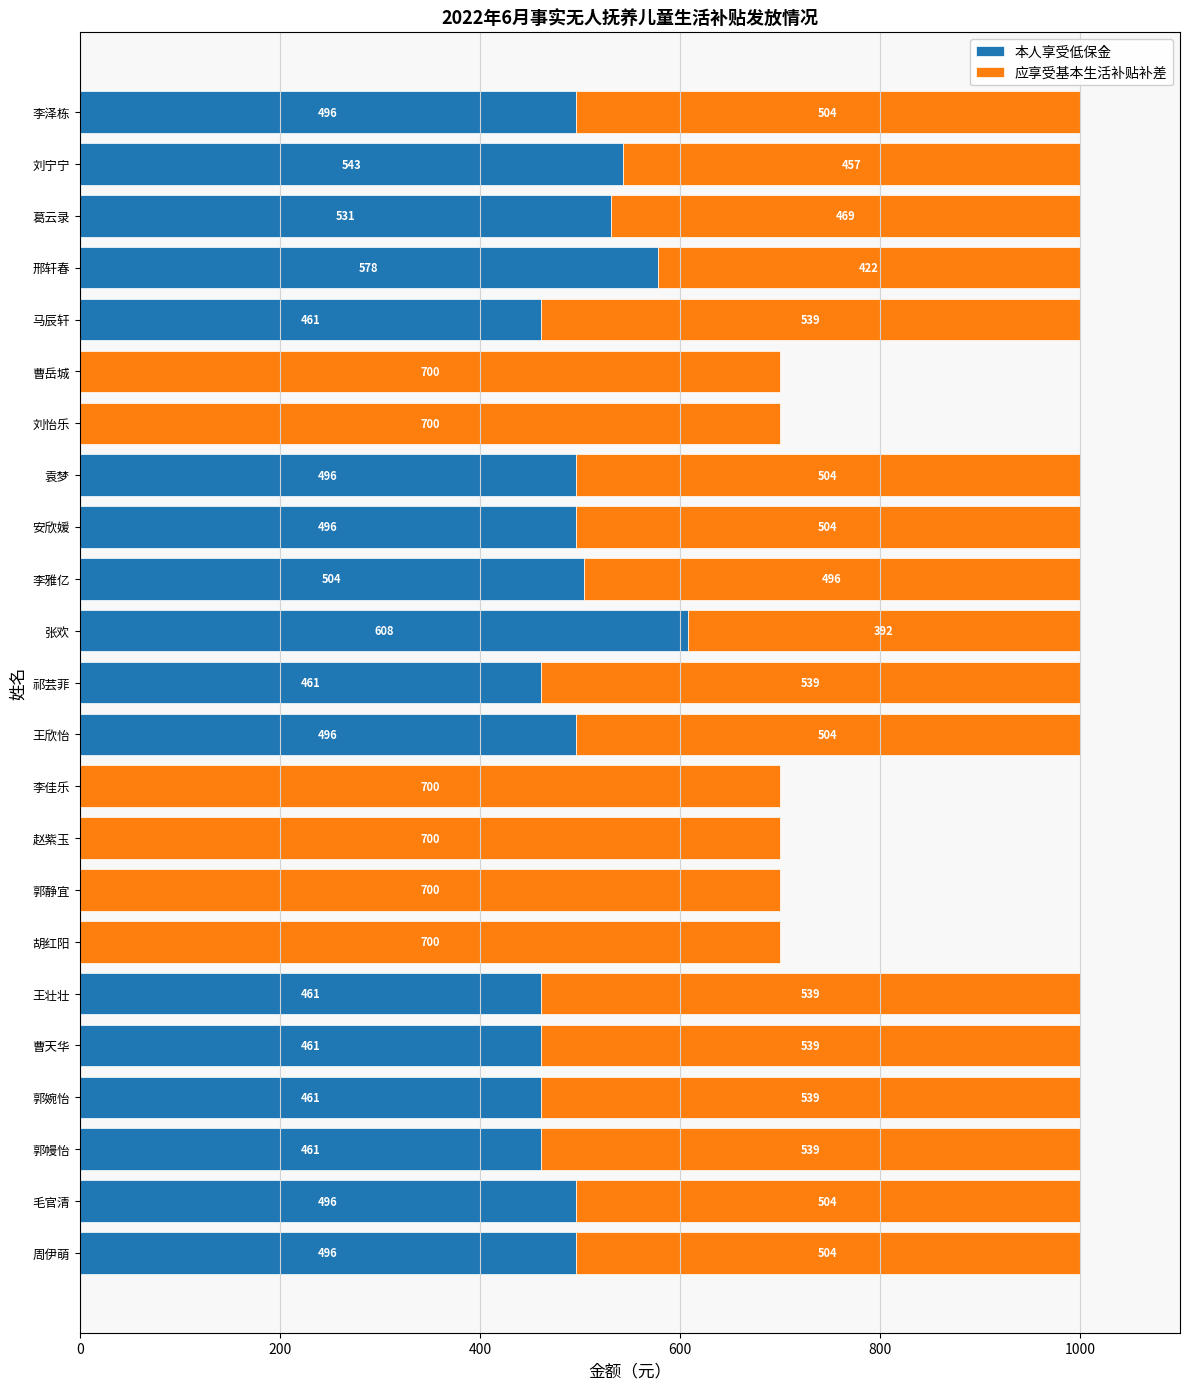

True or false: 本人享受低保金 has a value of 330 at 毛官清.

False